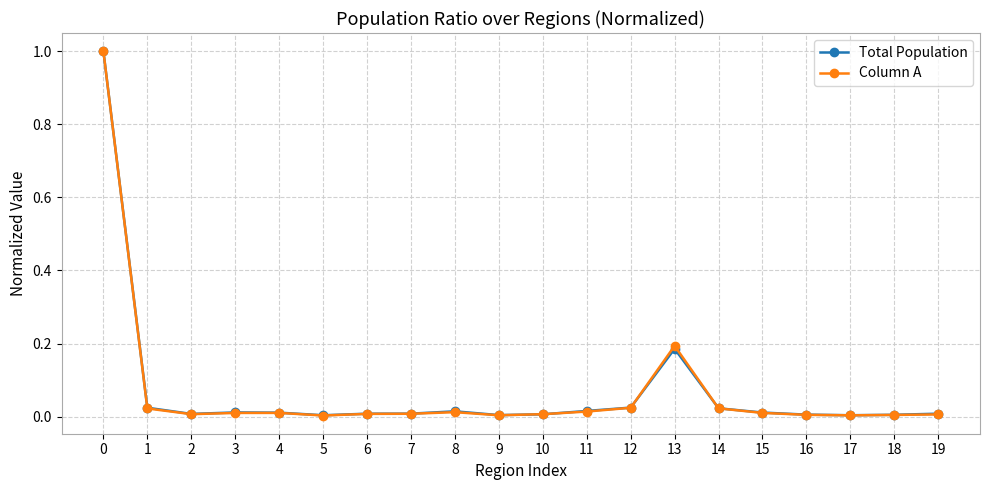

What are all the series names shown in the legend?

Total Population, Column A